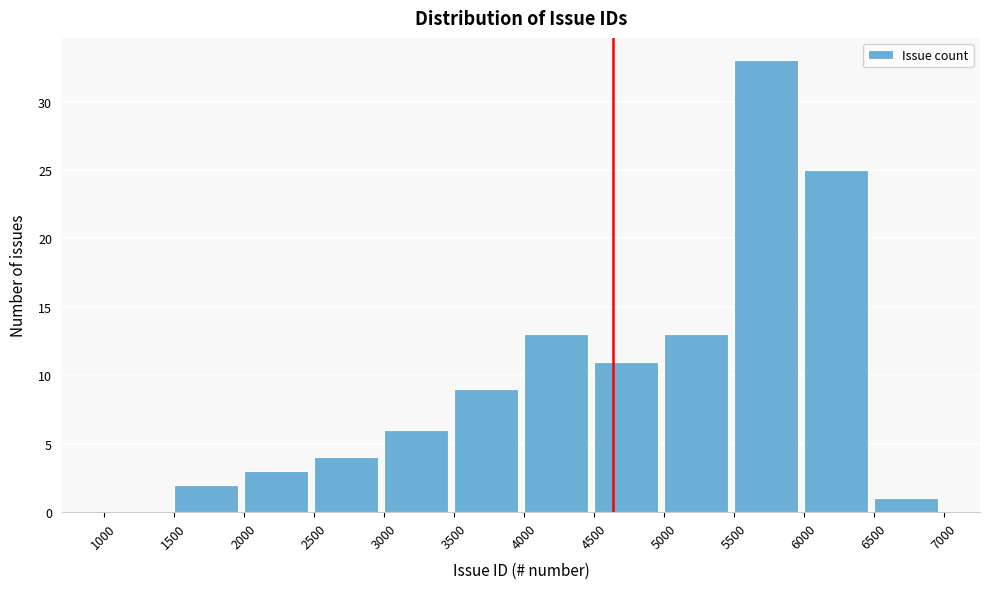

Reading left to right, list every bar in this chart as the range it spans on the x-axis followed by its height. The values are not printed on the chart, so give them approximately, as read against the axis.

1000 to 1500: 0
1500 to 2000: 2
2000 to 2500: 3
2500 to 3000: 4
3000 to 3500: 6
3500 to 4000: 9
4000 to 4500: 13
4500 to 5000: 11
5000 to 5500: 13
5500 to 6000: 33
6000 to 6500: 25
6500 to 7000: 1